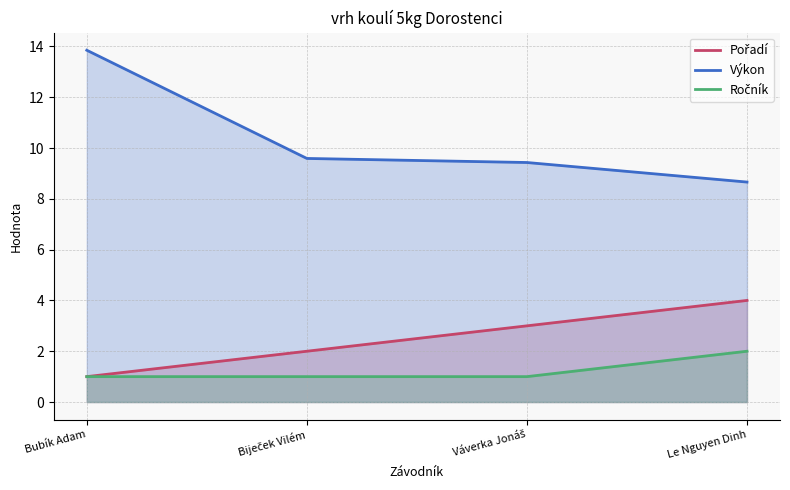

What is the label of the 2nd point from the left?

Biječek Vilém